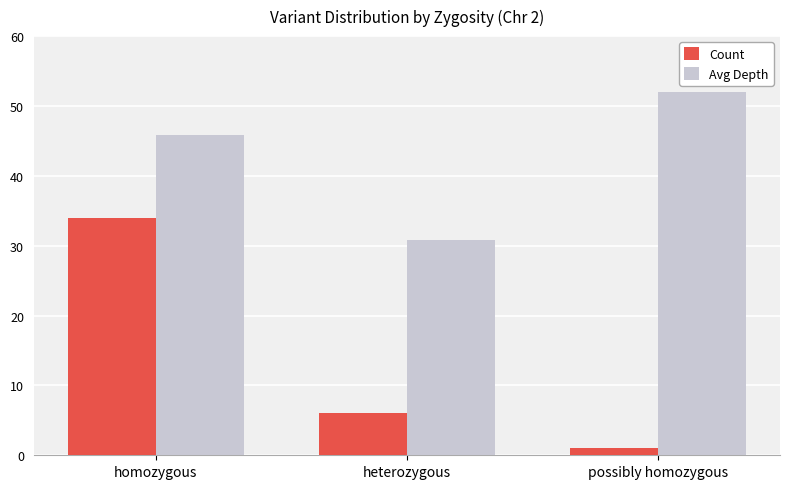

What is the highest value of the Count series?

34.0